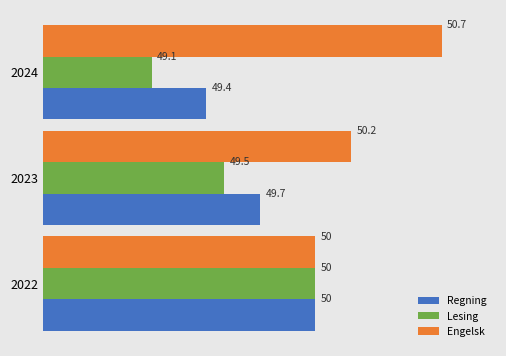

At how many categories does at least one series exceed 49?

3